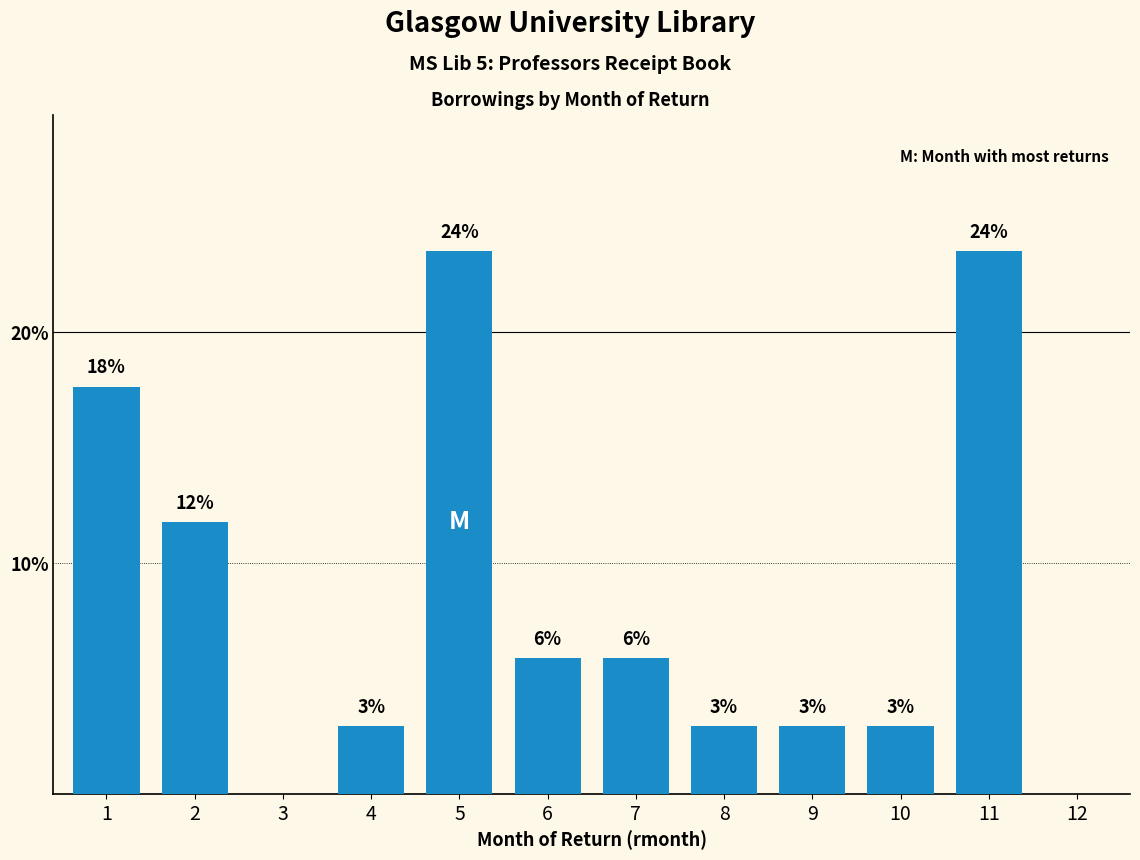

Are the bars horizontal?

No